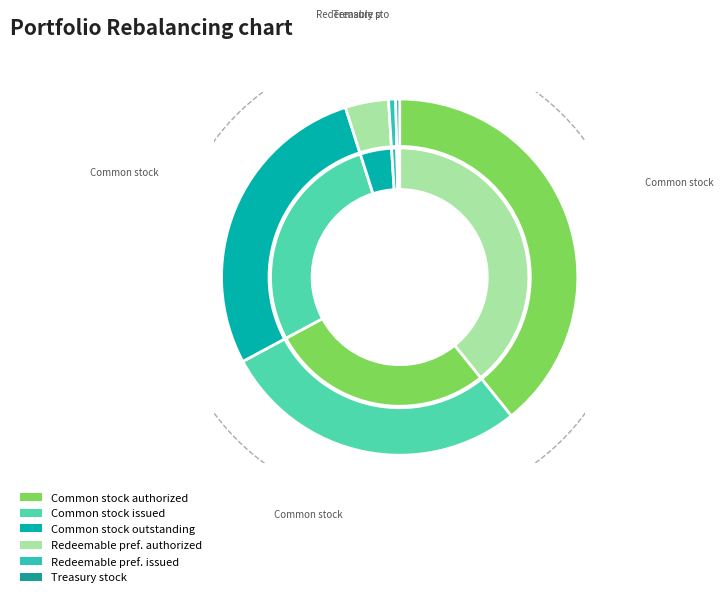

Does any single category account for the majority?

No